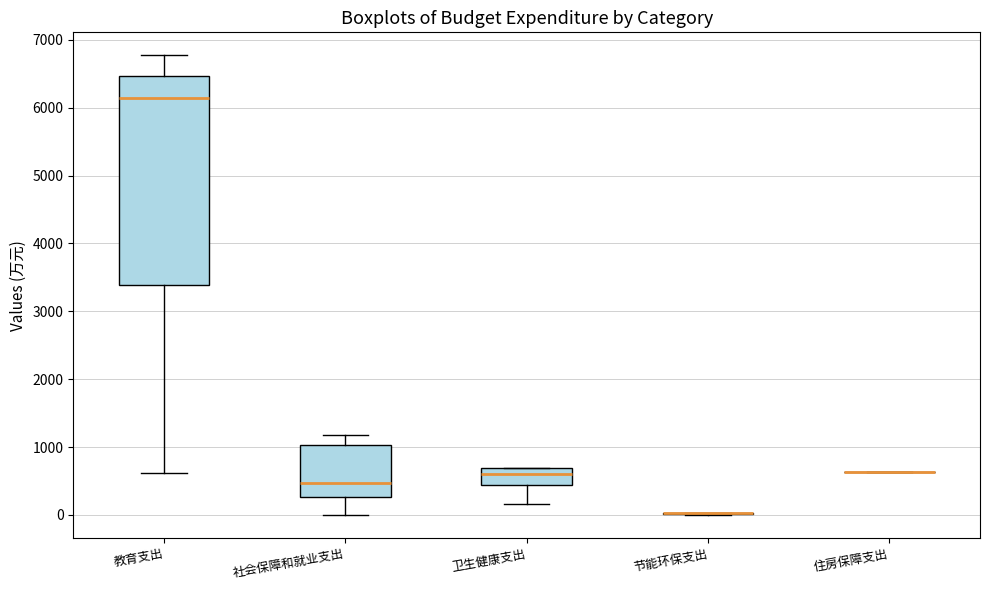

Which box is the tallest, from its lower edge to its upper edge?

教育支出